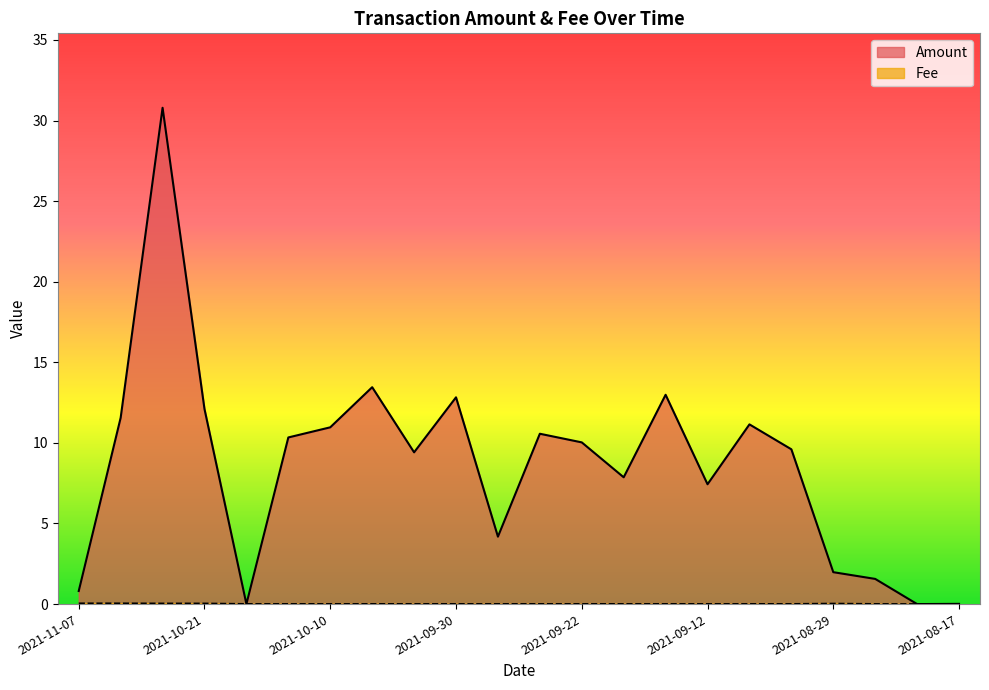

Rank the series by their maximum value, from lowest to highest.

Fee, Amount